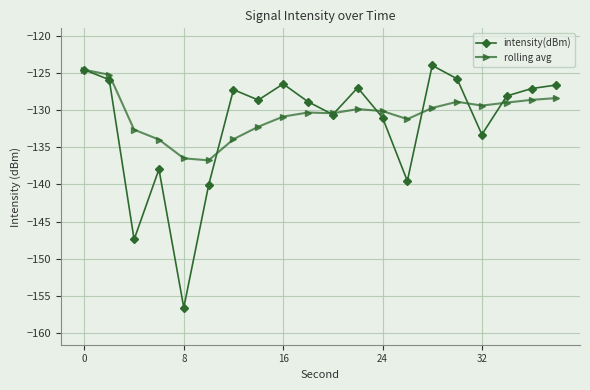

True or false: rolling avg and intensity(dBm) intersect in this chart.

True